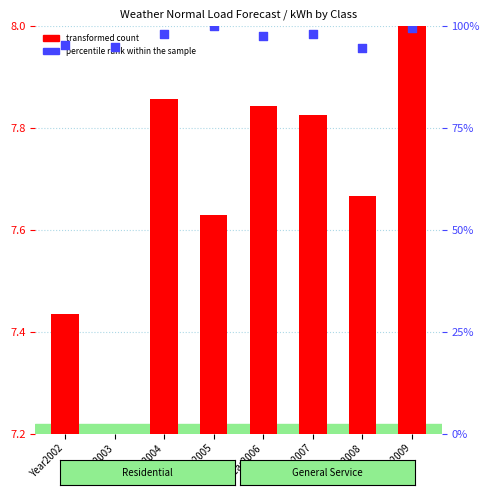

At which category is the sum across all series the highest?

Year2005